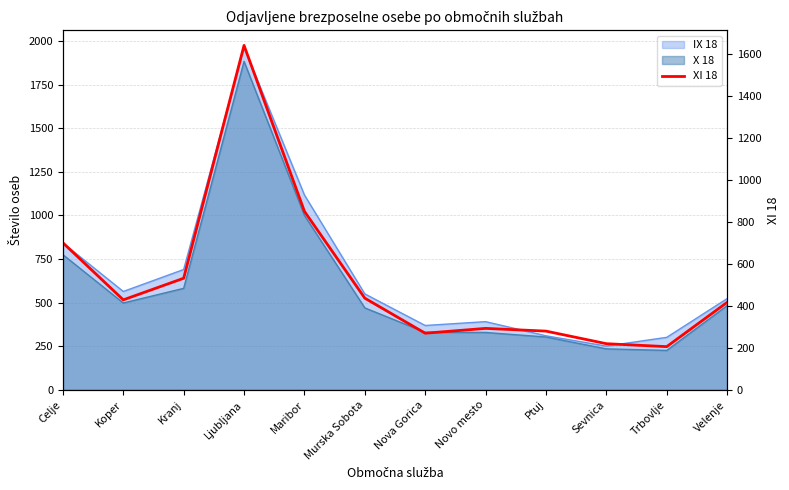

Count the number of categories in the chart.

12